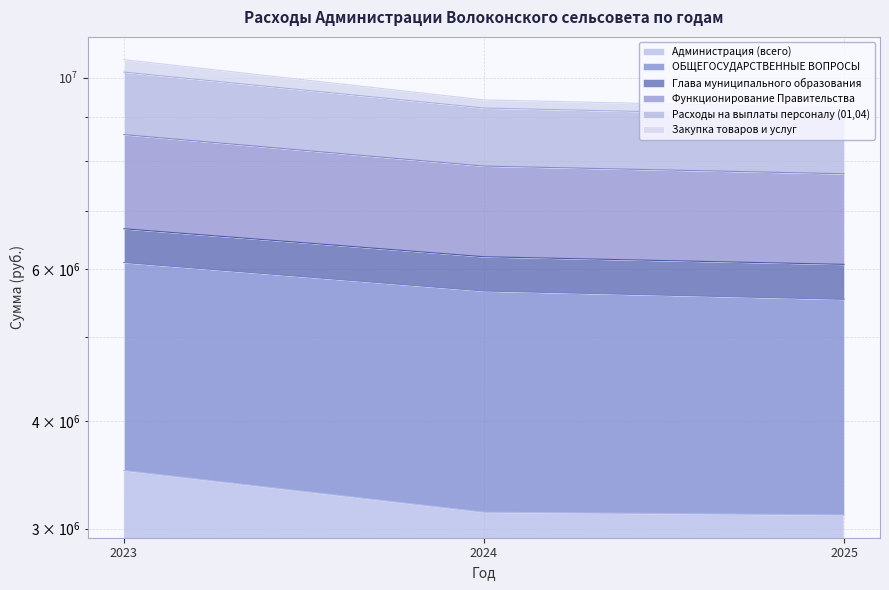

Which has a higher value, 2023 or 2025?

2023